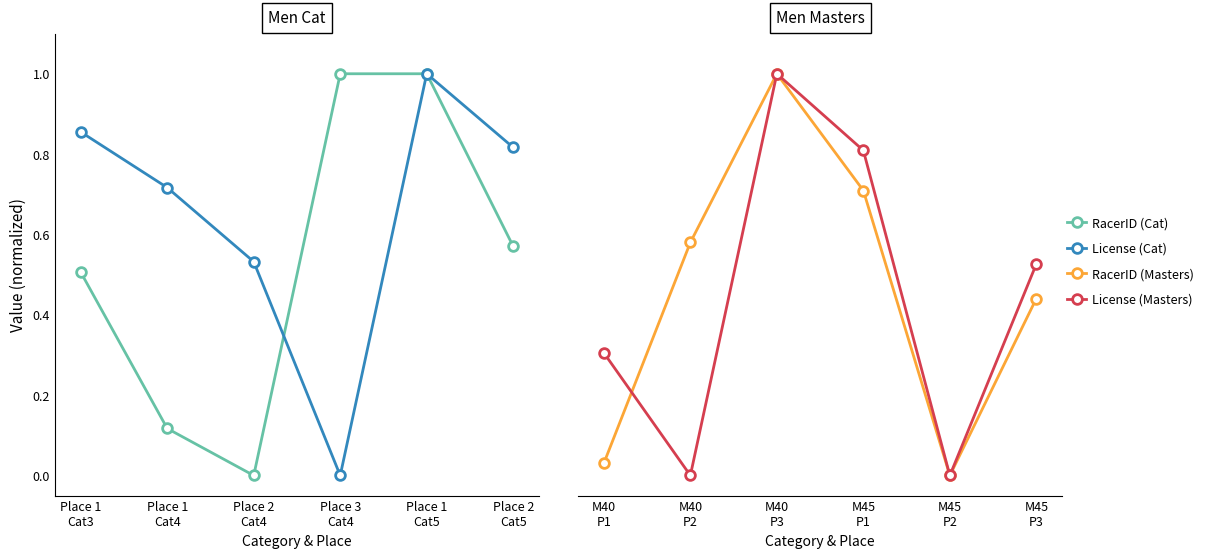

Which series has the largest range (max minus min)?

RacerID